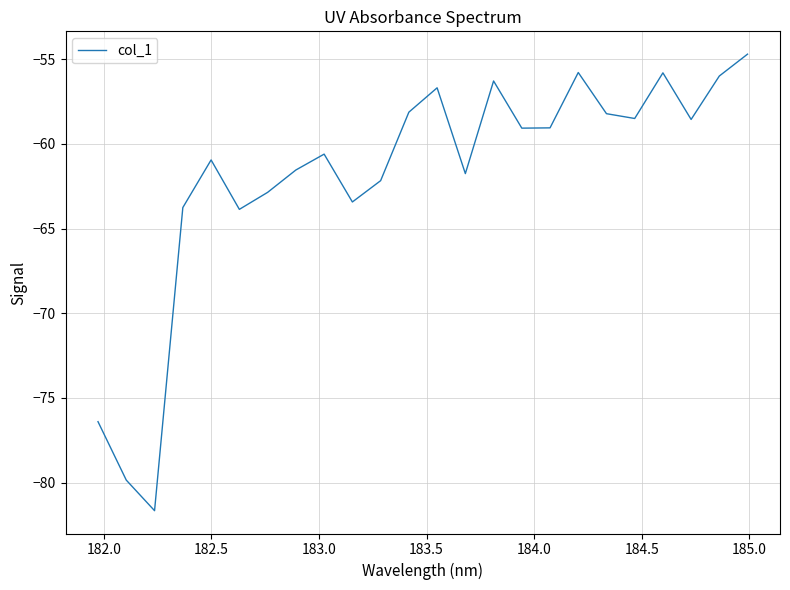

What is the difference between the maximum and minimum values?

26.9